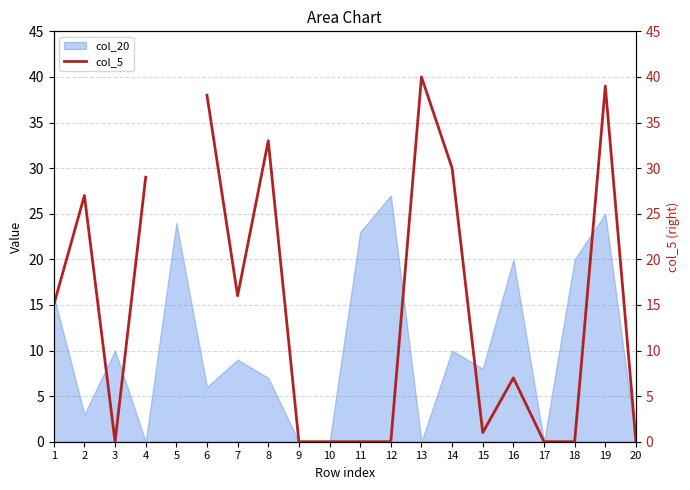

True or false: col_20 has a value of 15 at 9.

False